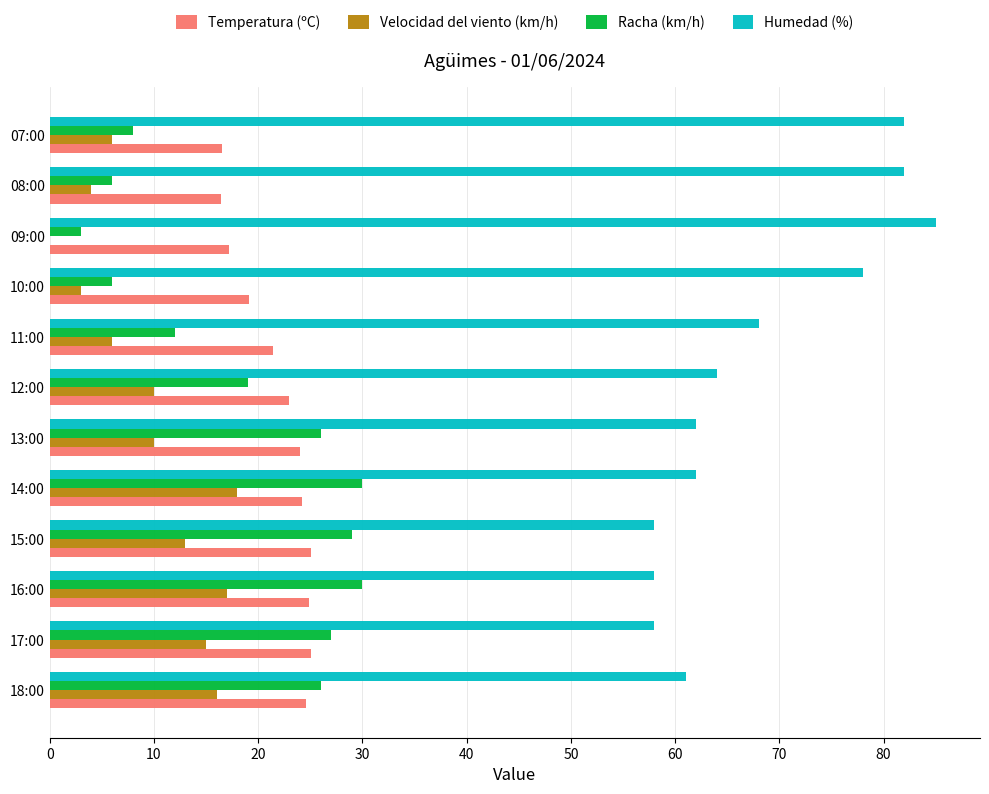

What are all the series names shown in the legend?

Temperatura (ºC), Velocidad del viento (km/h), Racha (km/h), Humedad (%)